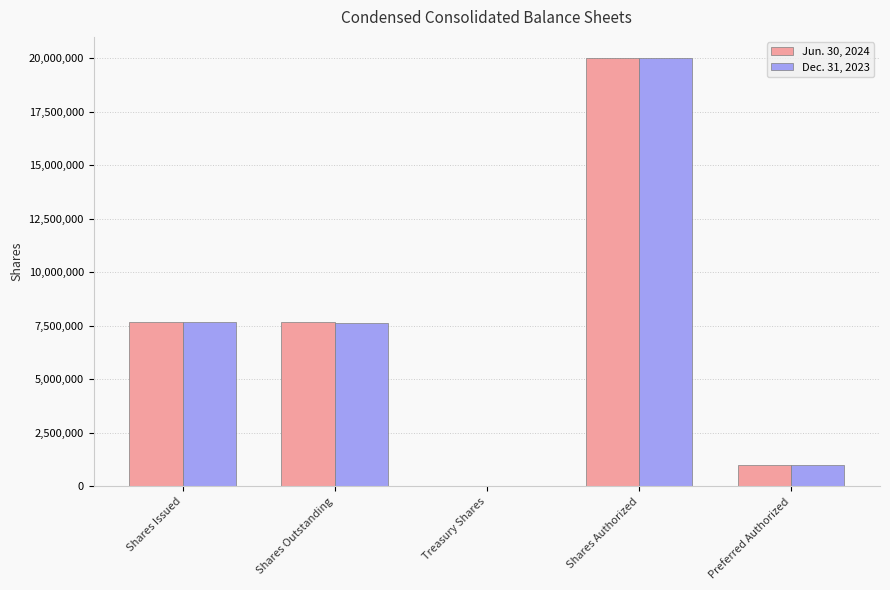

Which category has the highest value in the Dec. 31, 2023 series?

Shares Authorized